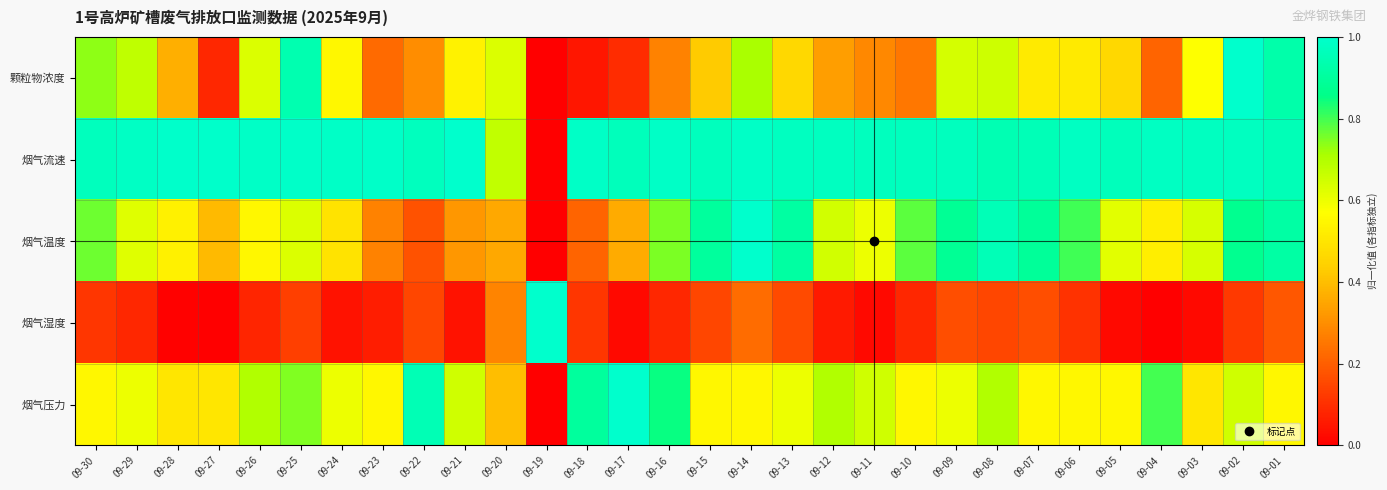

Reading left to right, transcribe all the data shown in this chart.

颗粒物浓度: 09-30=0.7	09-29=0.7	09-28=0.4	09-27=0.1	09-26=0.6	09-25=0.9	09-24=0.5	09-23=0.2	09-22=0.3	09-21=0.5	09-20=0.6	09-19=0.0	09-18=0.0	09-17=0.1	09-16=0.3	09-15=0.4	09-14=0.7	09-13=0.5	09-12=0.3	09-11=0.3	09-10=0.2	09-09=0.6	09-08=0.7	09-07=0.5	09-06=0.5	09-05=0.5	09-04=0.2	09-03=0.6	09-02=1.0	09-01=0.9
烟气流速: 09-30=1.0	09-29=1.0	09-28=1.0	09-27=1.0	09-26=1.0	09-25=1.0	09-24=1.0	09-23=1.0	09-22=1.0	09-21=1.0	09-20=0.7	09-19=0.0	09-18=1.0	09-17=1.0	09-16=1.0	09-15=1.0	09-14=1.0	09-13=1.0	09-12=1.0	09-11=1.0	09-10=1.0	09-09=1.0	09-08=0.9	09-07=1.0	09-06=1.0	09-05=1.0	09-04=1.0	09-03=1.0	09-02=1.0	09-01=1.0
烟气温度: 09-30=0.8	09-29=0.6	09-28=0.5	09-27=0.4	09-26=0.5	09-25=0.6	09-24=0.5	09-23=0.3	09-22=0.2	09-21=0.3	09-20=0.4	09-19=0.0	09-18=0.2	09-17=0.4	09-16=0.8	09-15=0.9	09-14=1.0	09-13=0.9	09-12=0.6	09-11=0.6	09-10=0.8	09-09=0.9	09-08=1.0	09-07=0.9	09-06=0.8	09-05=0.6	09-04=0.5	09-03=0.6	09-02=0.9	09-01=0.9
烟气湿度: 09-30=0.1	09-29=0.1	09-28=0.0	09-27=0.0	09-26=0.1	09-25=0.1	09-24=0.0	09-23=0.1	09-22=0.2	09-21=0.0	09-20=0.3	09-19=1.0	09-18=0.1	09-17=0.0	09-16=0.1	09-15=0.2	09-14=0.2	09-13=0.2	09-12=0.1	09-11=0.0	09-10=0.1	09-09=0.2	09-08=0.2	09-07=0.2	09-06=0.1	09-05=0.0	09-04=0.0	09-03=0.0	09-02=0.1	09-01=0.2
烟气压力: 09-30=0.5	09-29=0.6	09-28=0.5	09-27=0.5	09-26=0.7	09-25=0.7	09-24=0.6	09-23=0.5	09-22=0.9	09-21=0.6	09-20=0.4	09-19=0.0	09-18=0.9	09-17=1.0	09-16=0.8	09-15=0.5	09-14=0.5	09-13=0.6	09-12=0.7	09-11=0.6	09-10=0.5	09-09=0.6	09-08=0.7	09-07=0.5	09-06=0.5	09-05=0.5	09-04=0.8	09-03=0.5	09-02=0.6	09-01=0.5